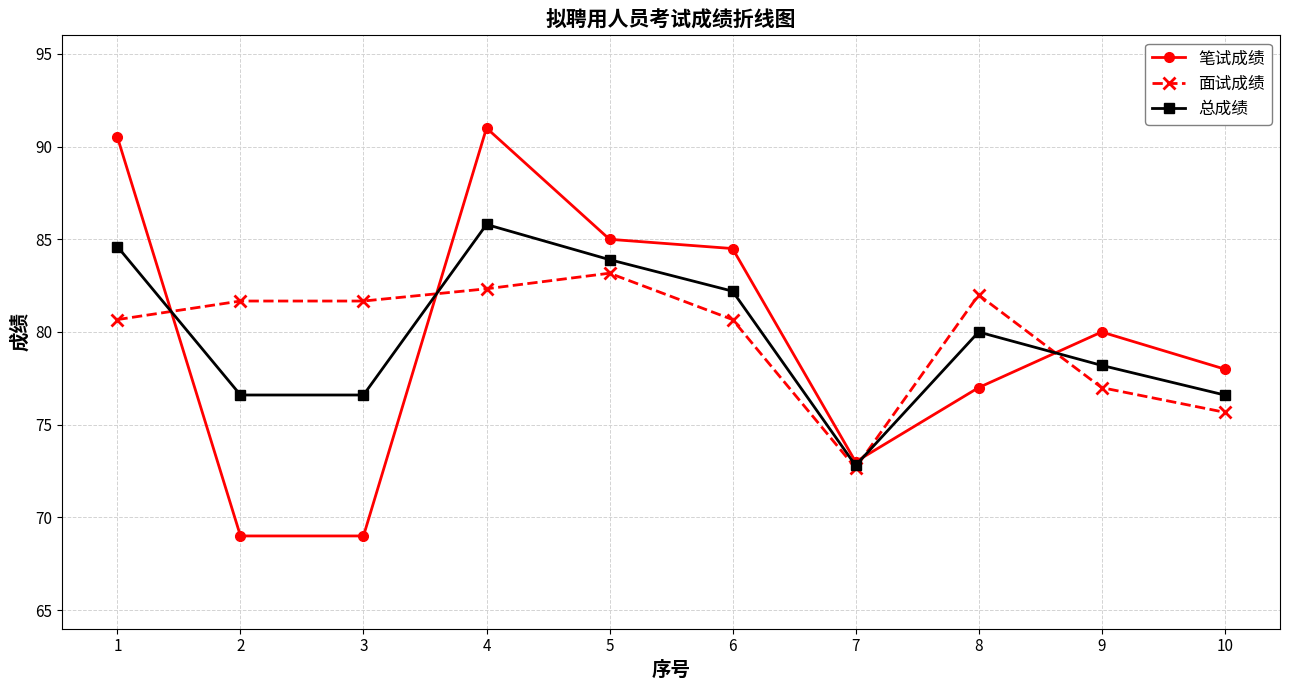

What is the maximum value shown in the chart?

91.0